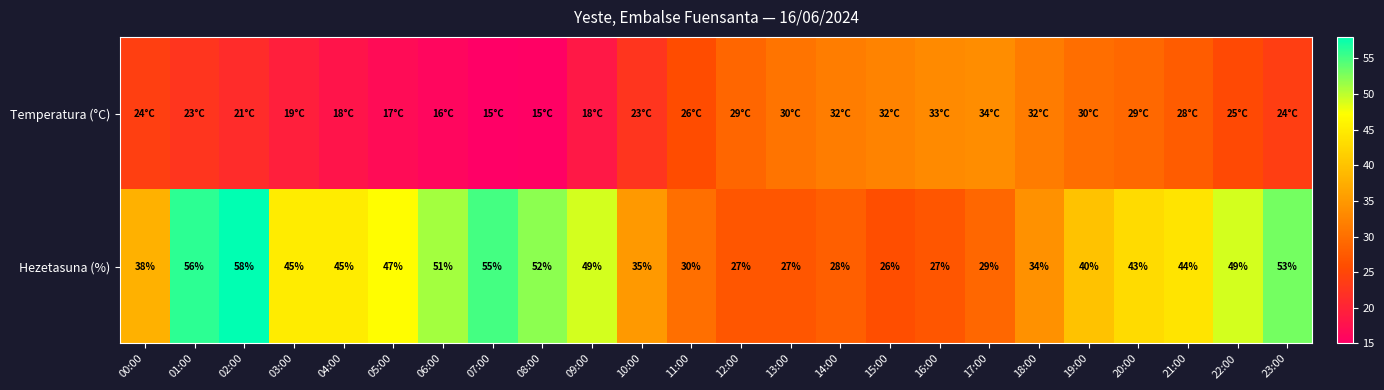

What value does the Hezetasuna (%) series have at 00:00?

38.0